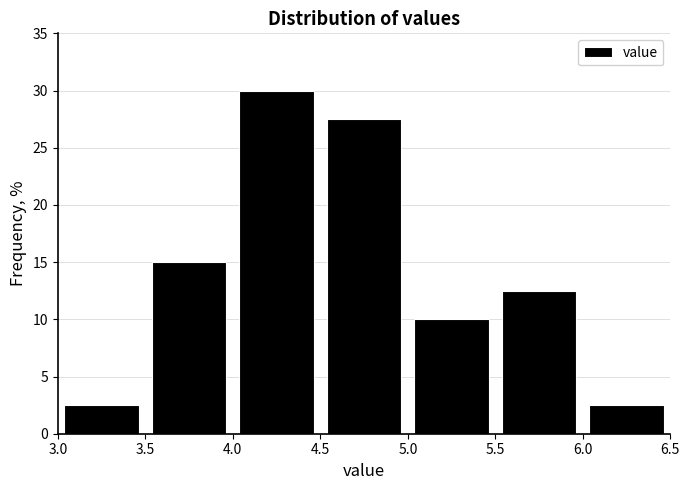

What is the height of the bar covering 6.0 to 6.5 on the x-axis? The values are not printed on the chart, so give them approximately, as read against the axis.

2.5